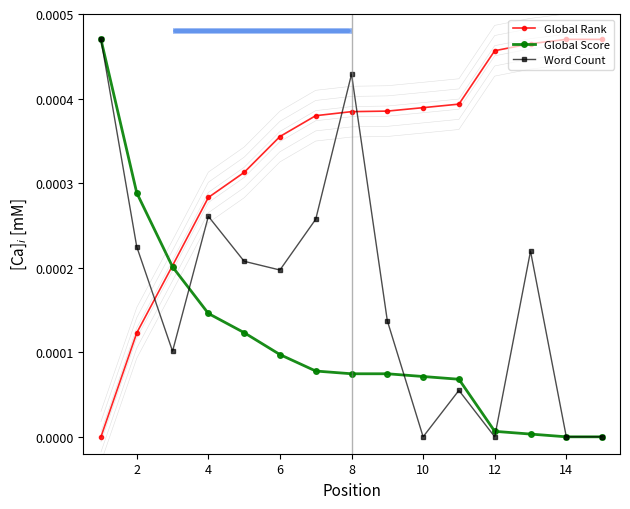

At which category does Word Count reach its first local peak?

4